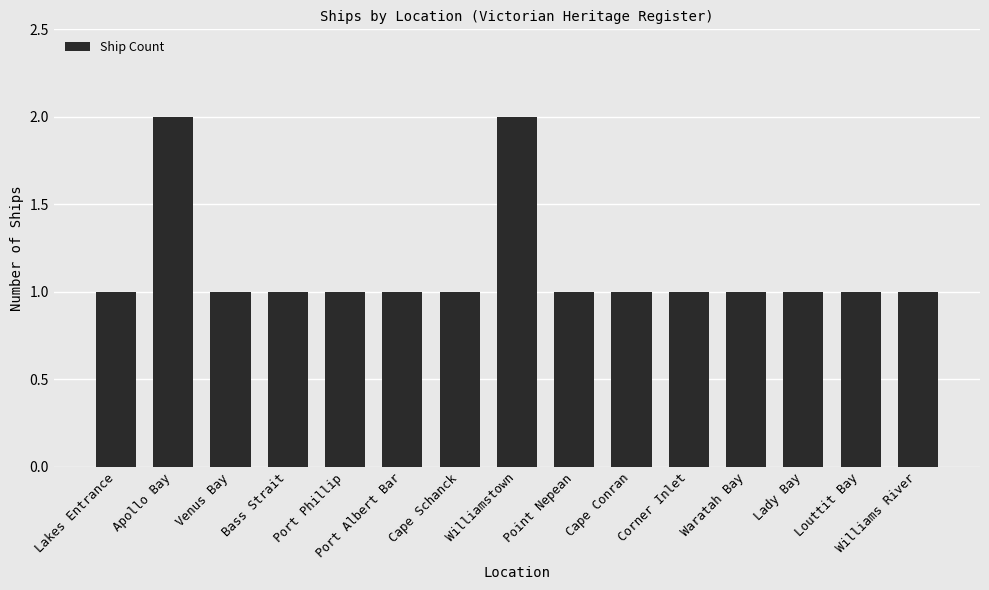

What is the difference between the second highest and second lowest values?

1